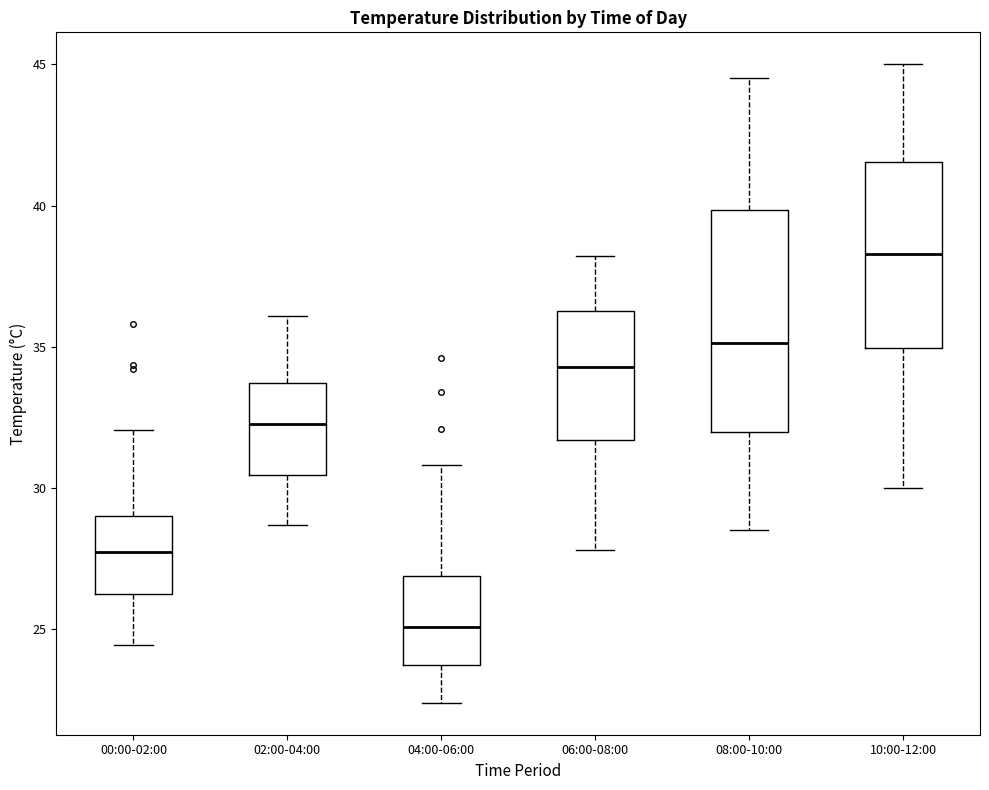

Reading left to right, read every box against the y-axis: the position of its median line, the range the box covers, and the ends of its whiskers. The values are not printed on the chart, so give them approximately, as read against the axis.

00:00-02:00: median 27.5, box 26.0 to 29.0, whiskers 24.5 to 32.0
02:00-04:00: median 32.5, box 30.5 to 33.5, whiskers 28.5 to 36.0
04:00-06:00: median 25.0, box 24.0 to 27.0, whiskers 22.5 to 31.0
06:00-08:00: median 34.5, box 31.5 to 36.5, whiskers 28.0 to 38.0
08:00-10:00: median 35.0, box 32.0 to 40.0, whiskers 28.5 to 44.5
10:00-12:00: median 38.5, box 35.0 to 41.5, whiskers 30.0 to 45.0